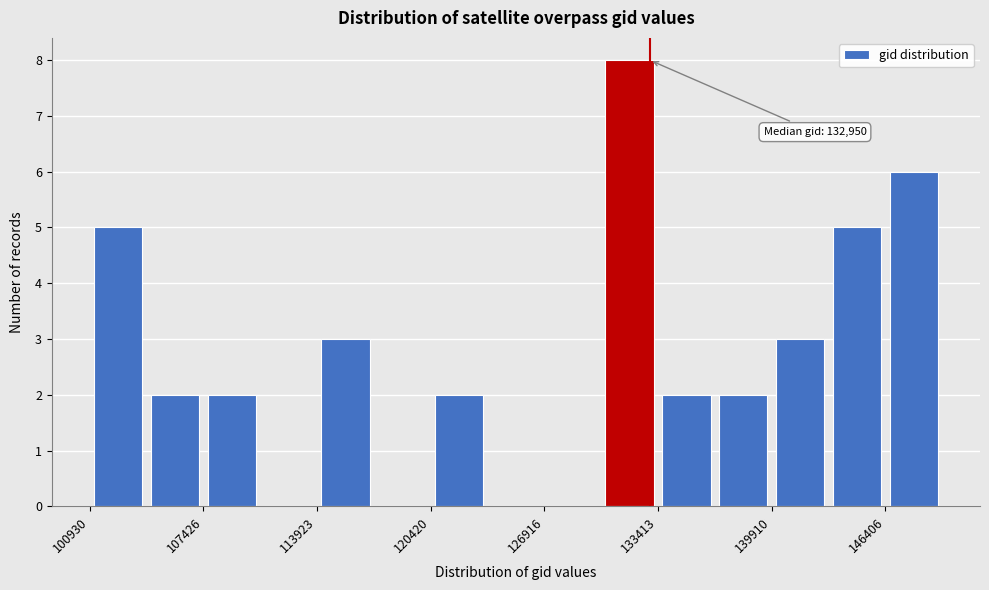

Around what value on the x-axis is the tallest bar? Give the approximate position of its centre, as read against the axis.

132000